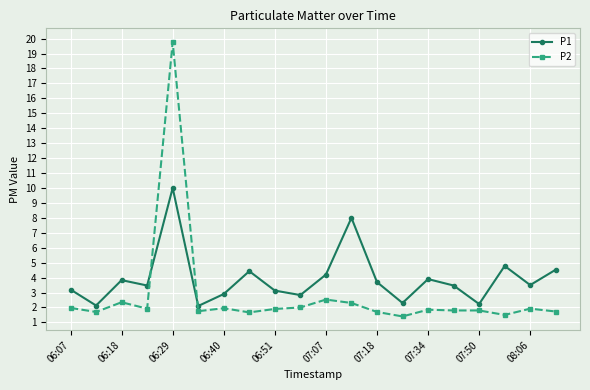

What is the smallest value displayed?

1.4